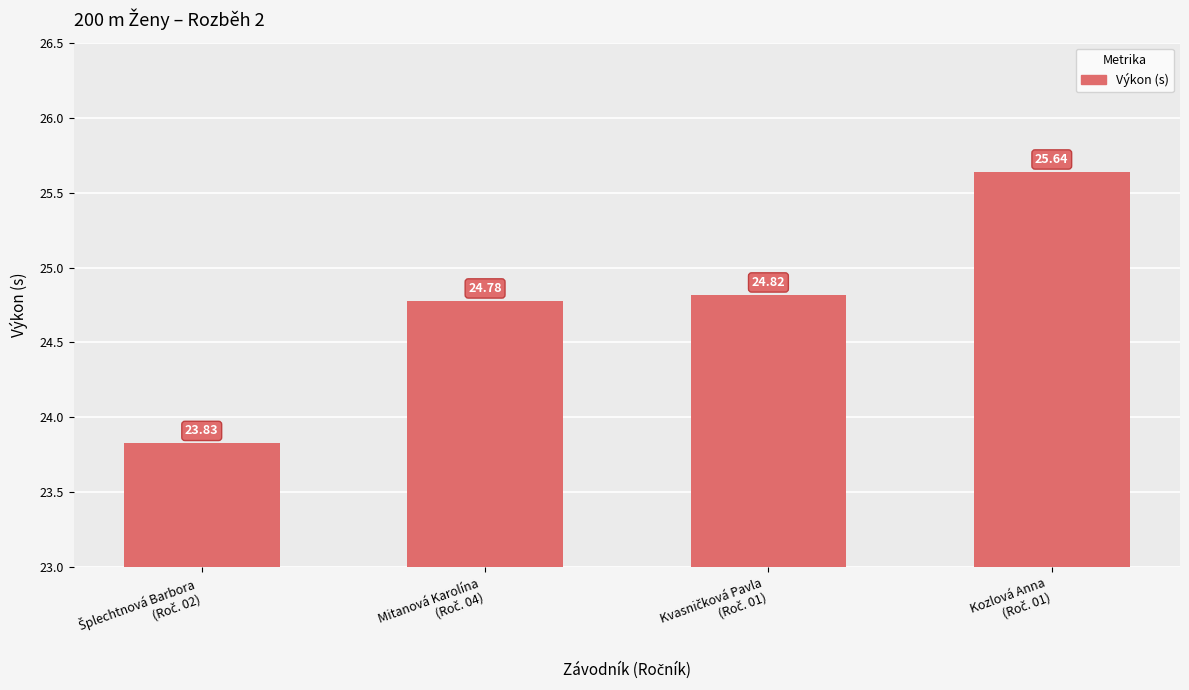

Reading left to right, what are all the values shown in this chart?

23.8	24.8	24.8	25.6